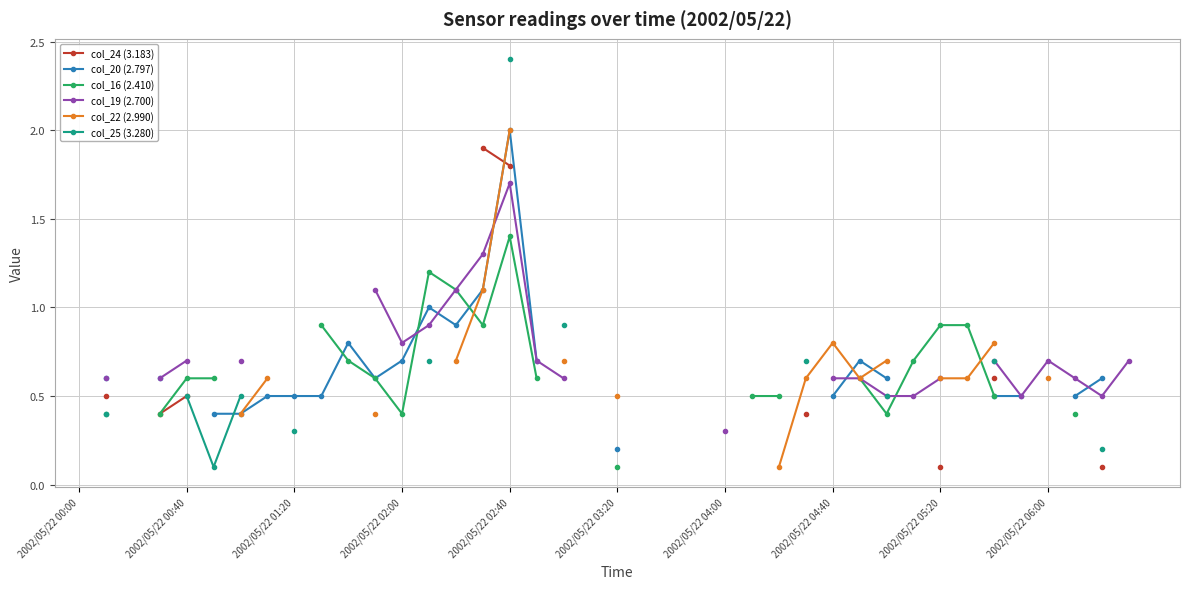

The value of col_20 (2.797) at 2002/05/22 02:00 is 0.2. True or false?

False